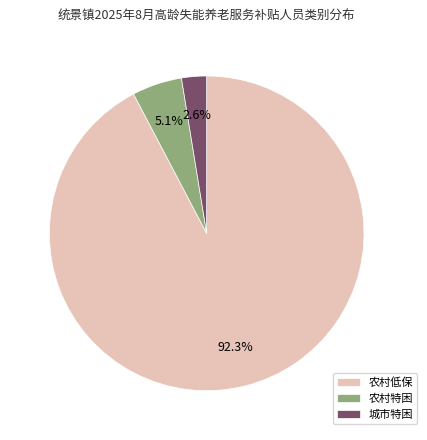

Rank the categories by value from highest to lowest.

农村低保, 农村特困, 城市特困